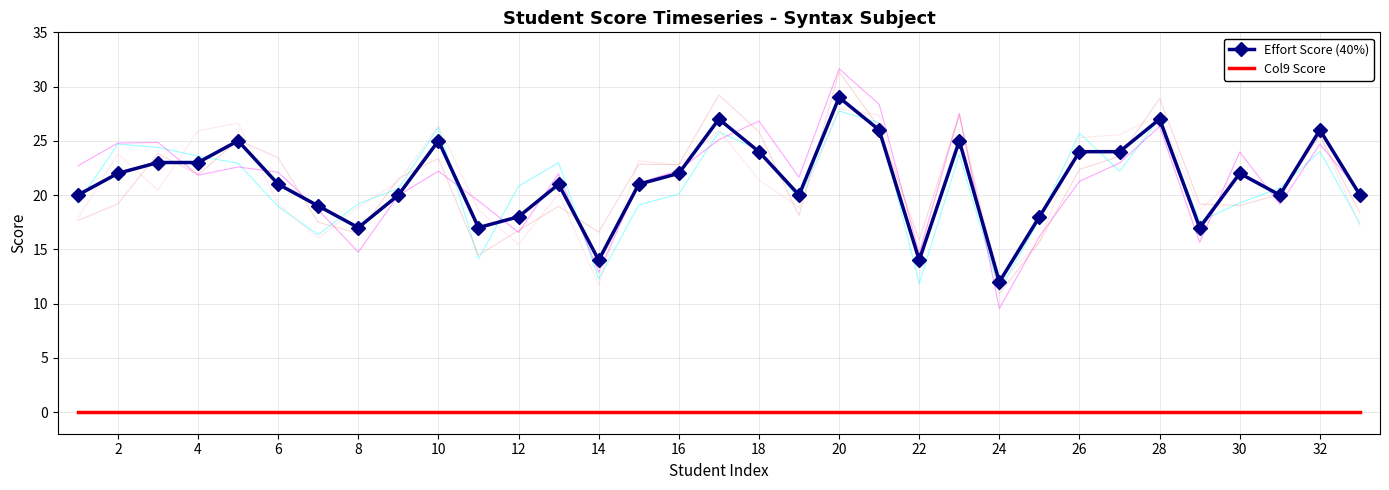

How many distinct data groups are displayed?

2